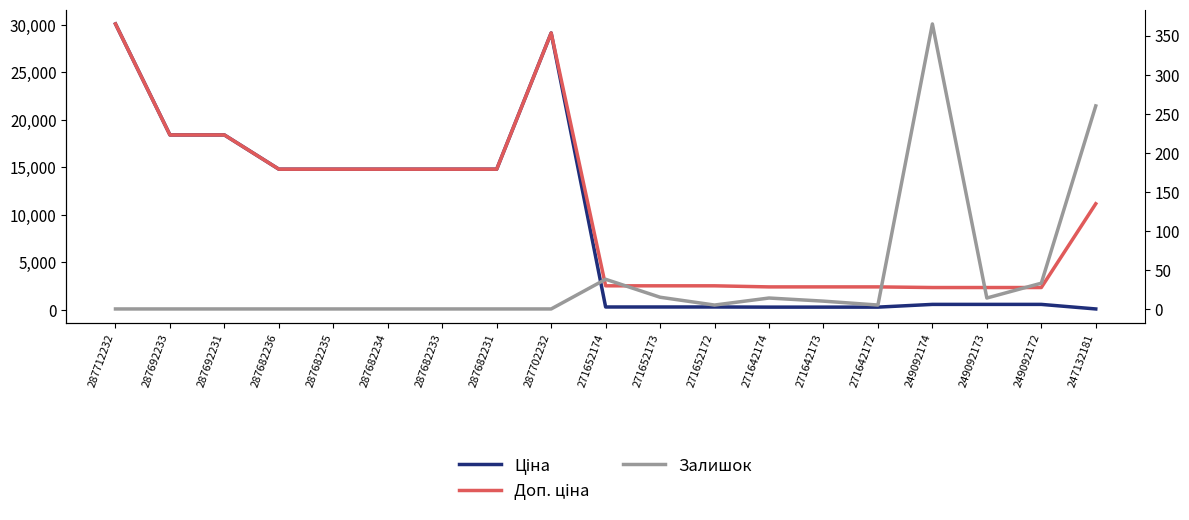

Where is Ціна nearest to the value 15107?

287682236